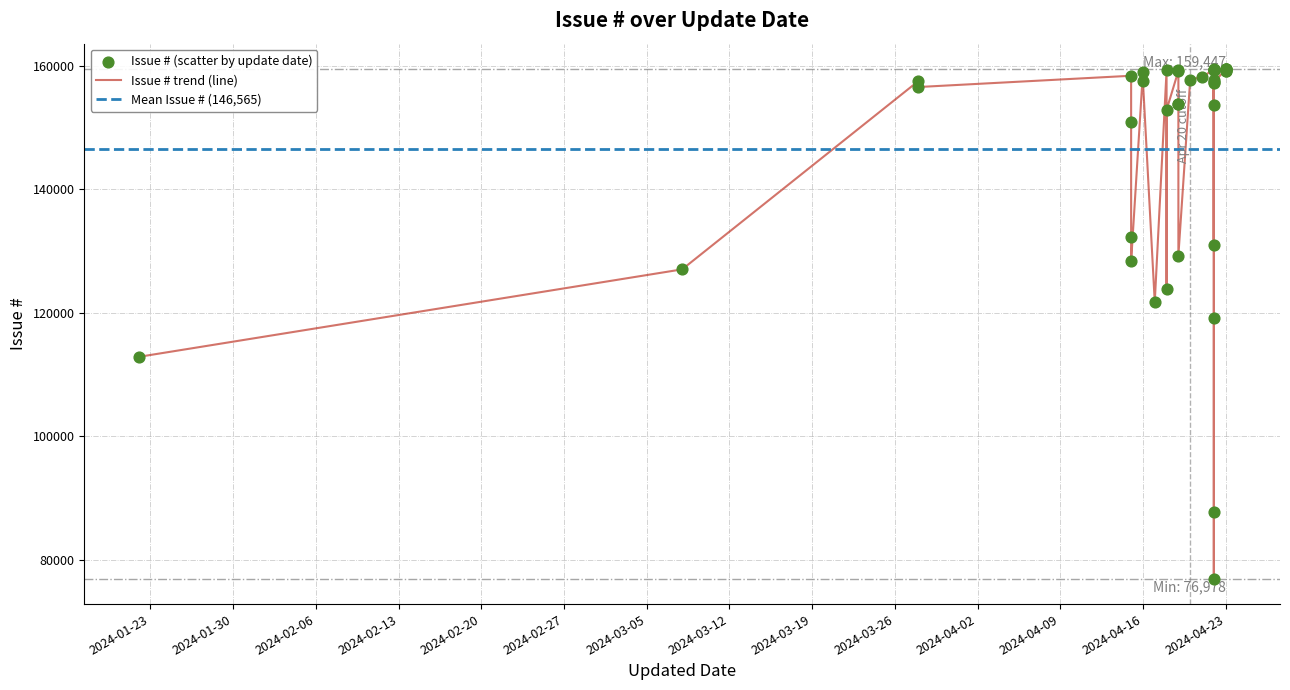

What is the change in value from 2024-04-18 to 2024-04-22?

+33473